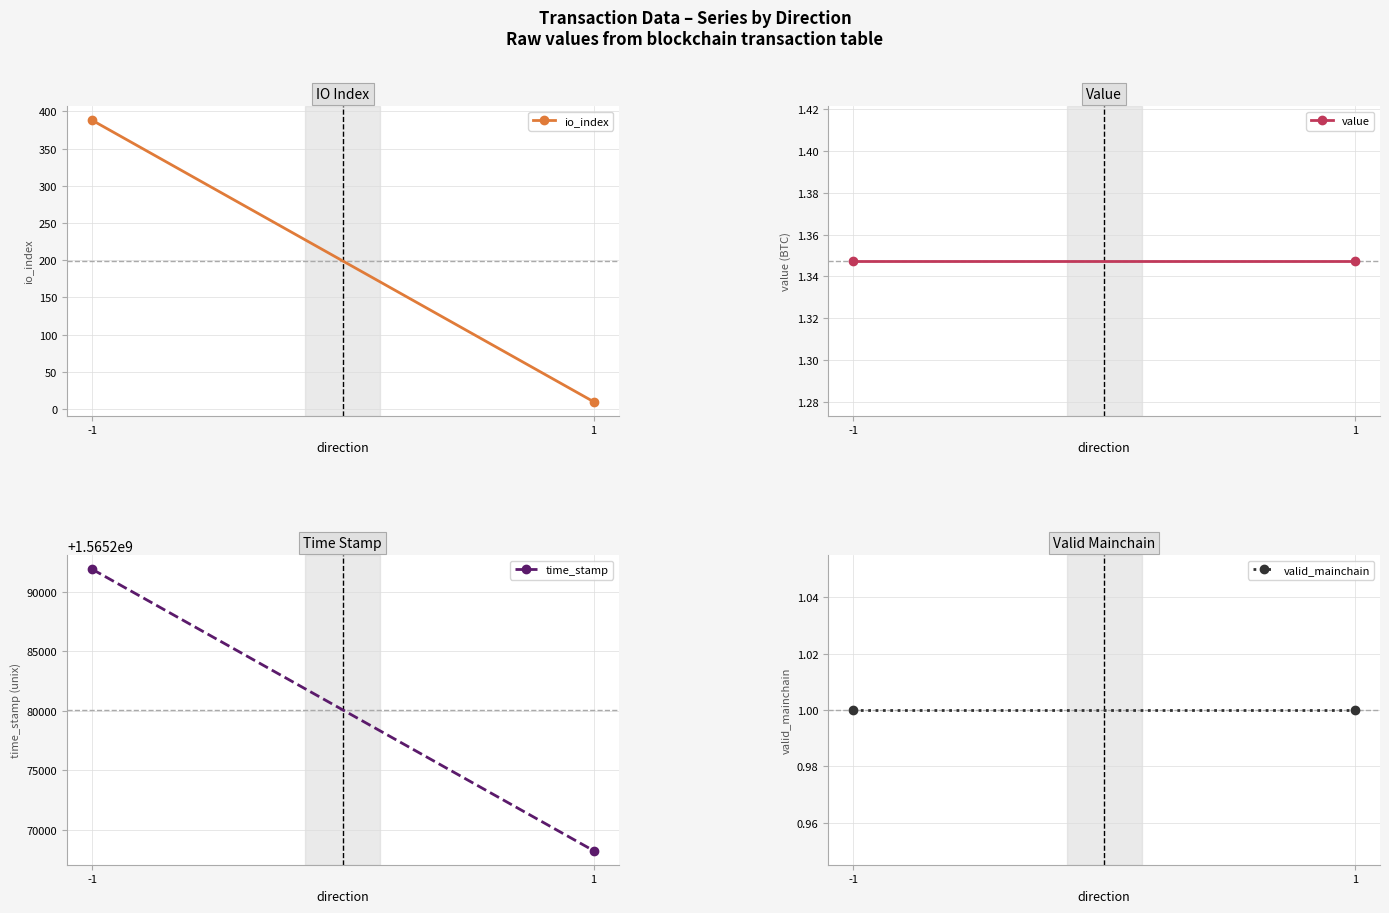

True or false: io_index has a value of 388.0 at -1.

True